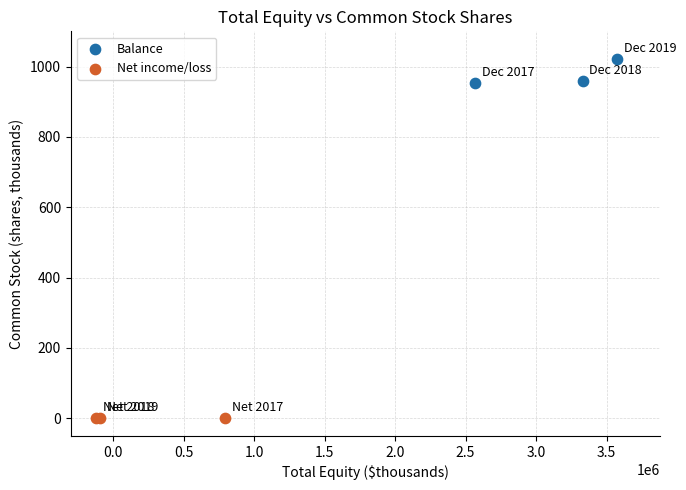

Which series contains the highest Y value?

Balance